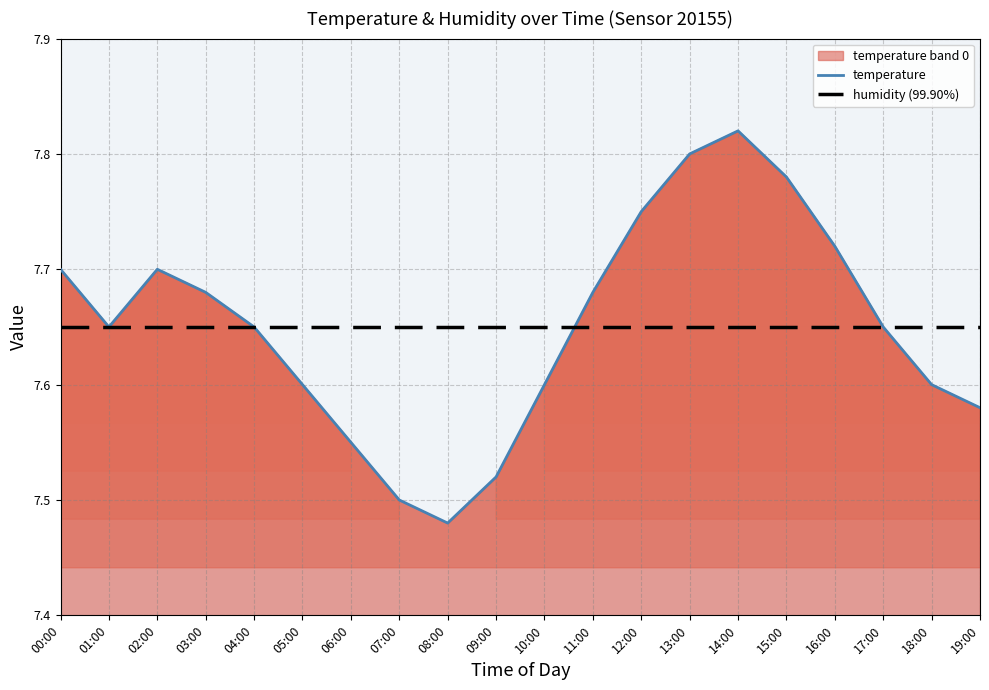

What is the value of the humidity (99.90%) point at the 8th from the left?

7.7